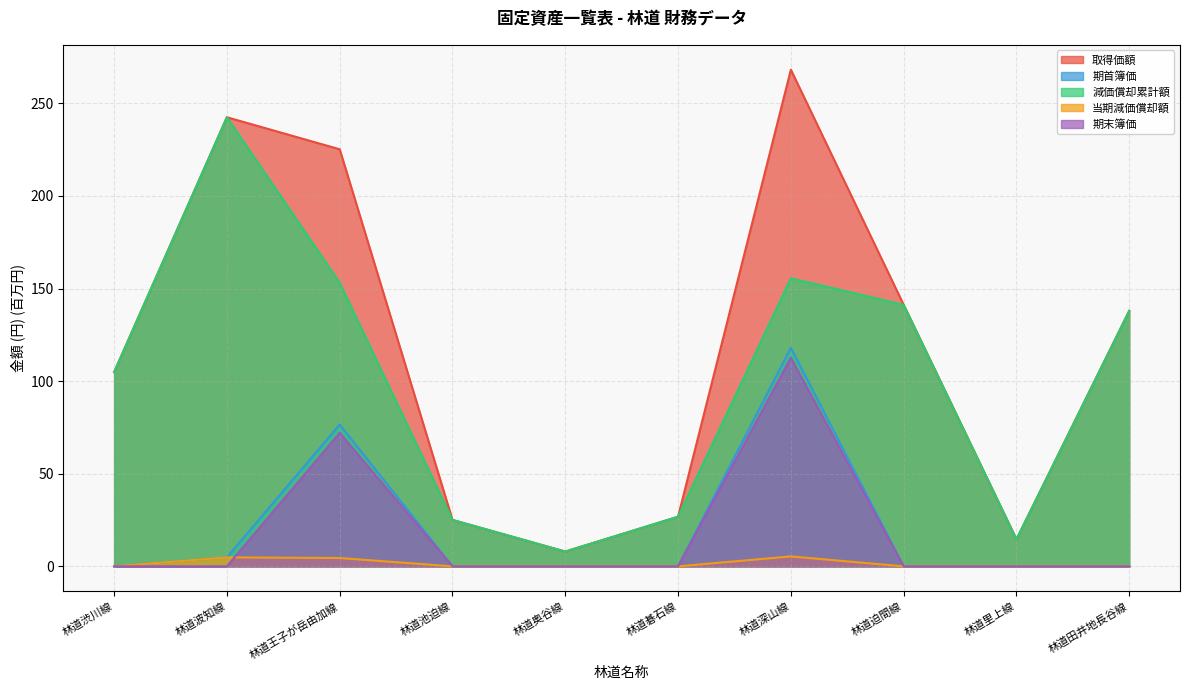

True or false: 期末簿価 and 取得価額 intersect in this chart.

False